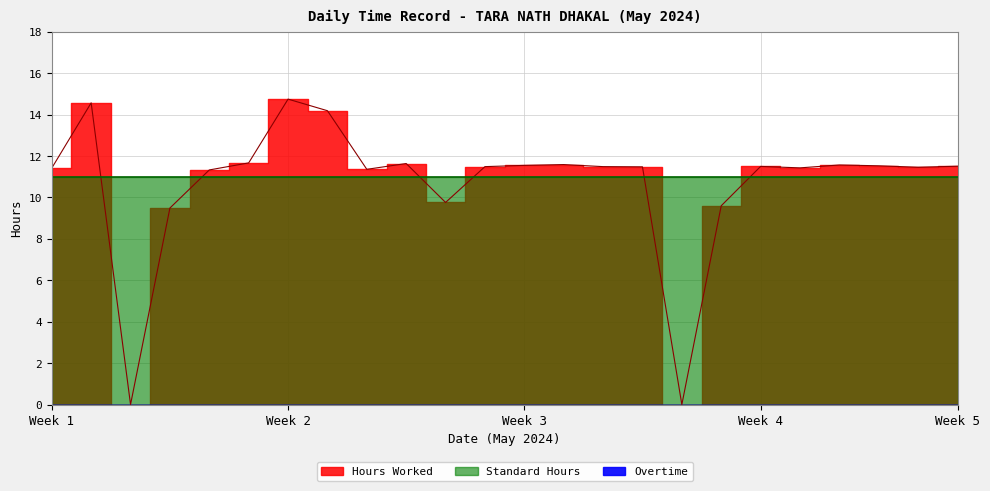

What is the highest value of the Hours Worked series?

14.8